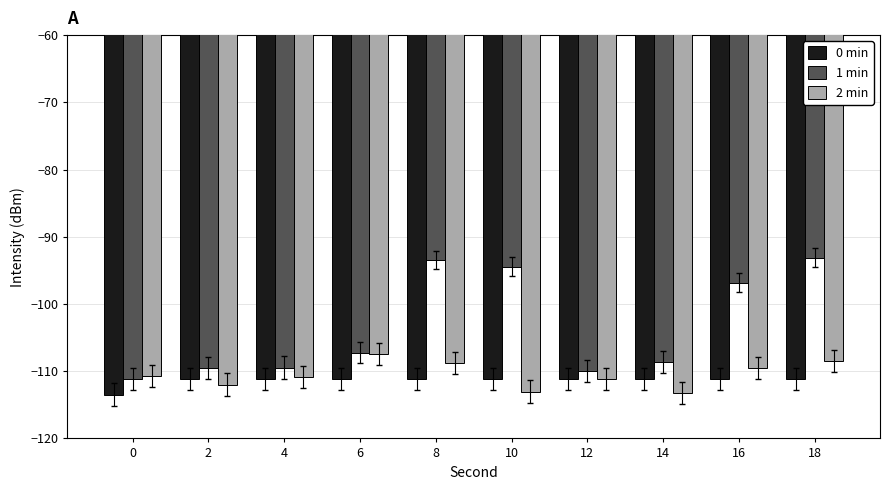

What is the minimum value for 1 min?

-111.2